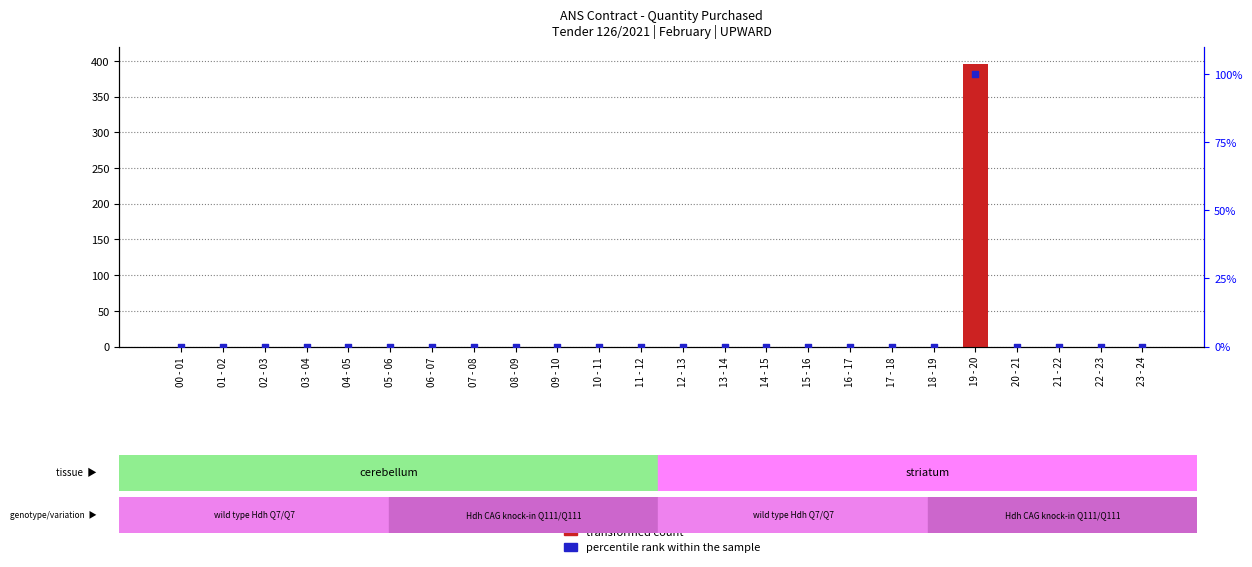

What are all the series names shown in the legend?

transformed count, percentile rank within the sample